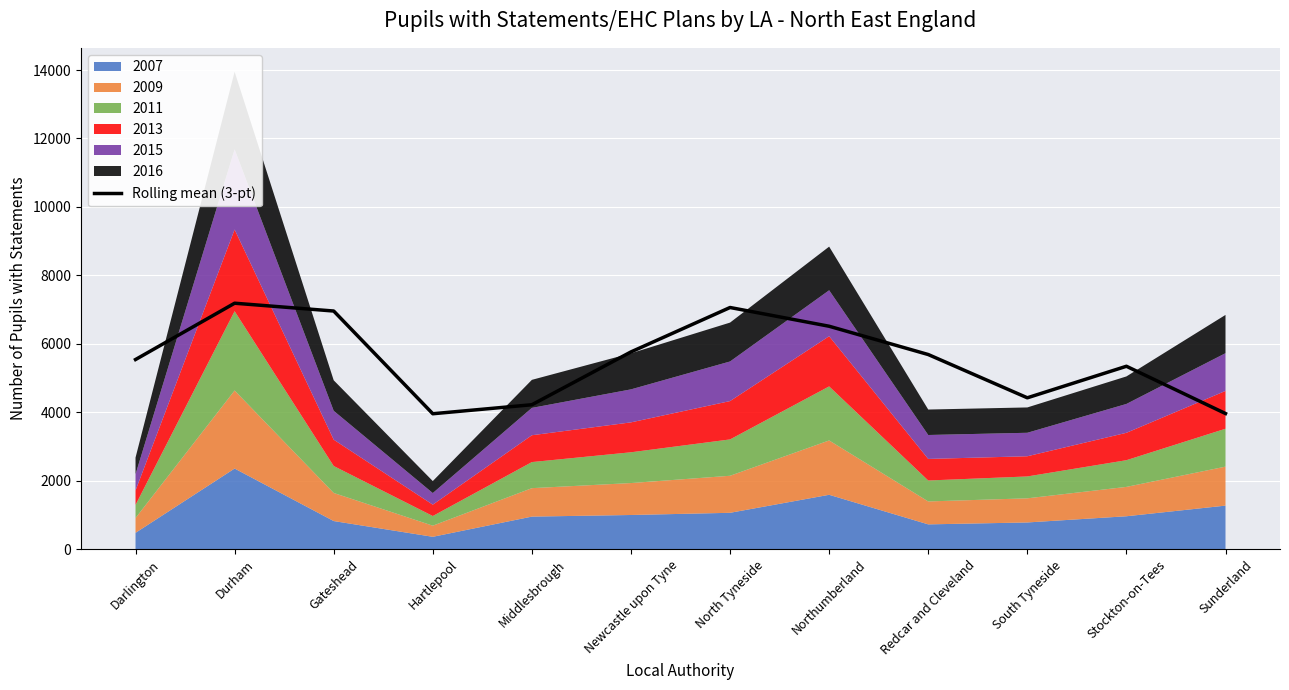

Reading right to left, list all the values displayed in this chart.

3965.0	5346.0	4424.7	5688.7	6515.0	7062.7	5765.3	4222.0	3959.0	6959.7	7188.0	5542.7